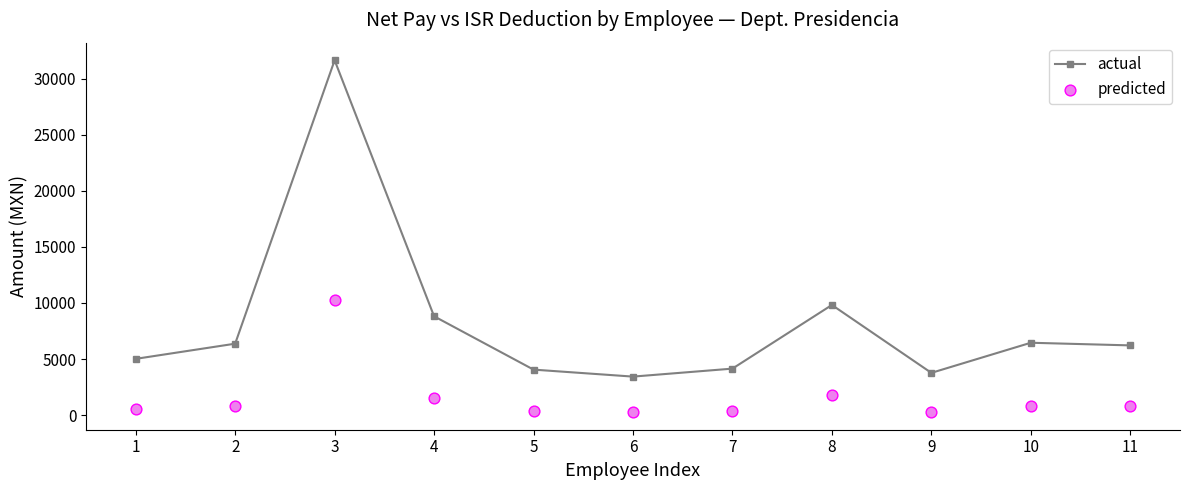

What are all the series names shown in the legend?

actual, predicted